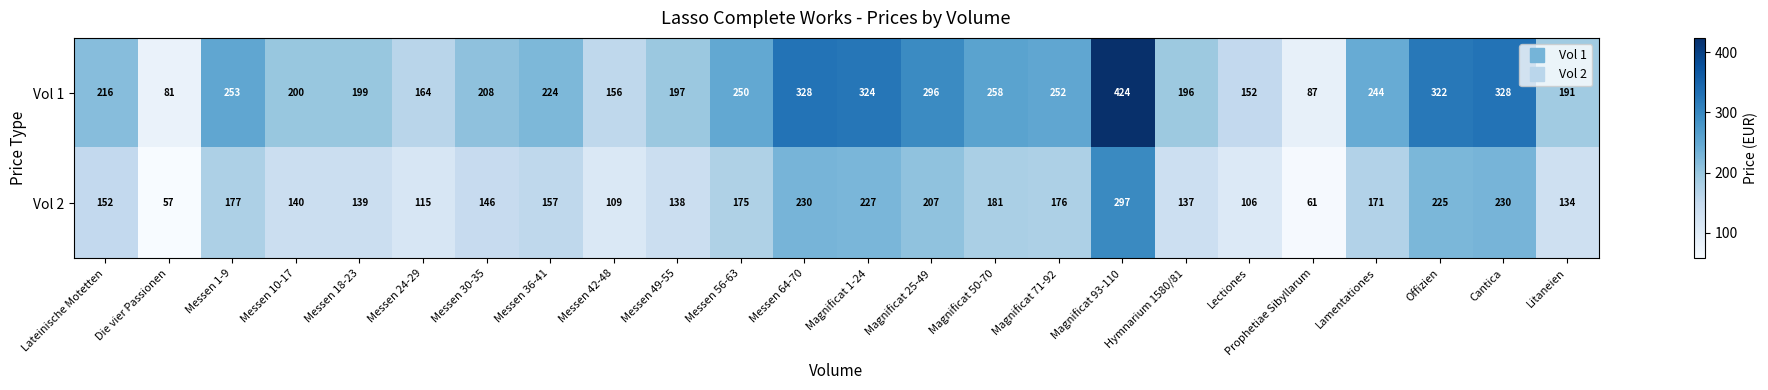

Rank the series by their maximum value, from highest to lowest.

Vol 1, Vol 2